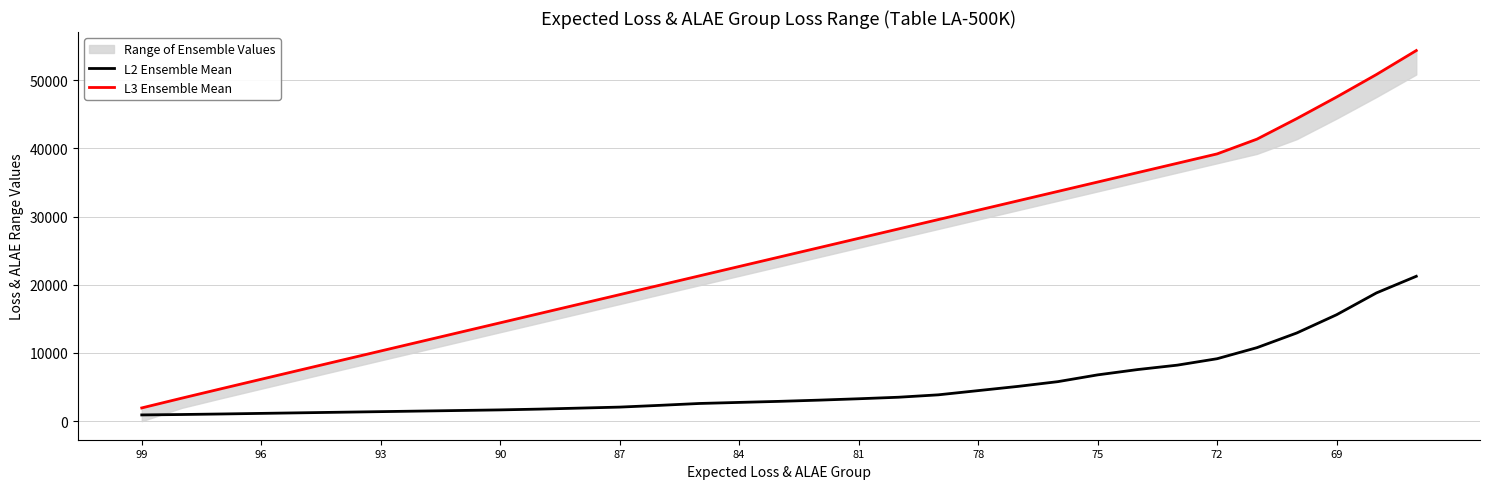

What is the highest value of the L2 Ensemble Mean series?

21245.7